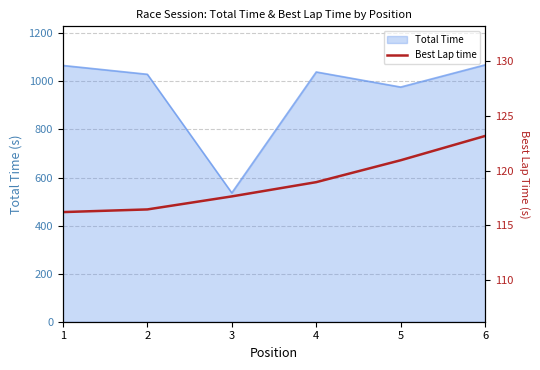

The value of Total Time at 4 is 461.3. True or false?

False